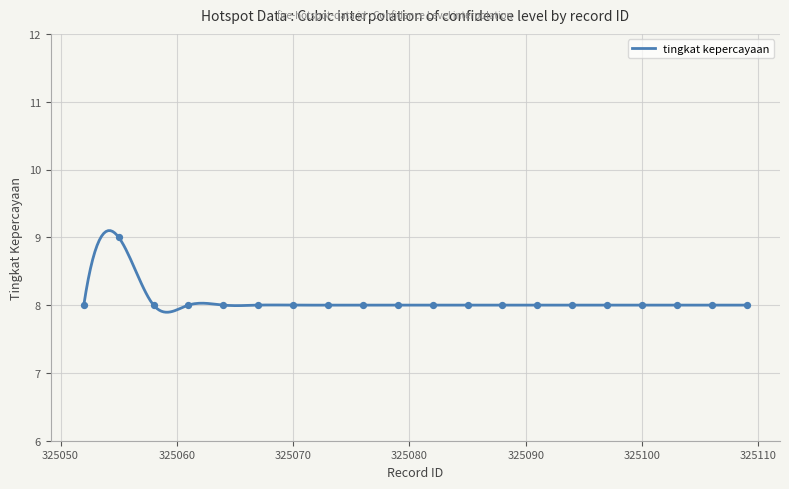

Between 325070 and 325109, which is larger?

325070